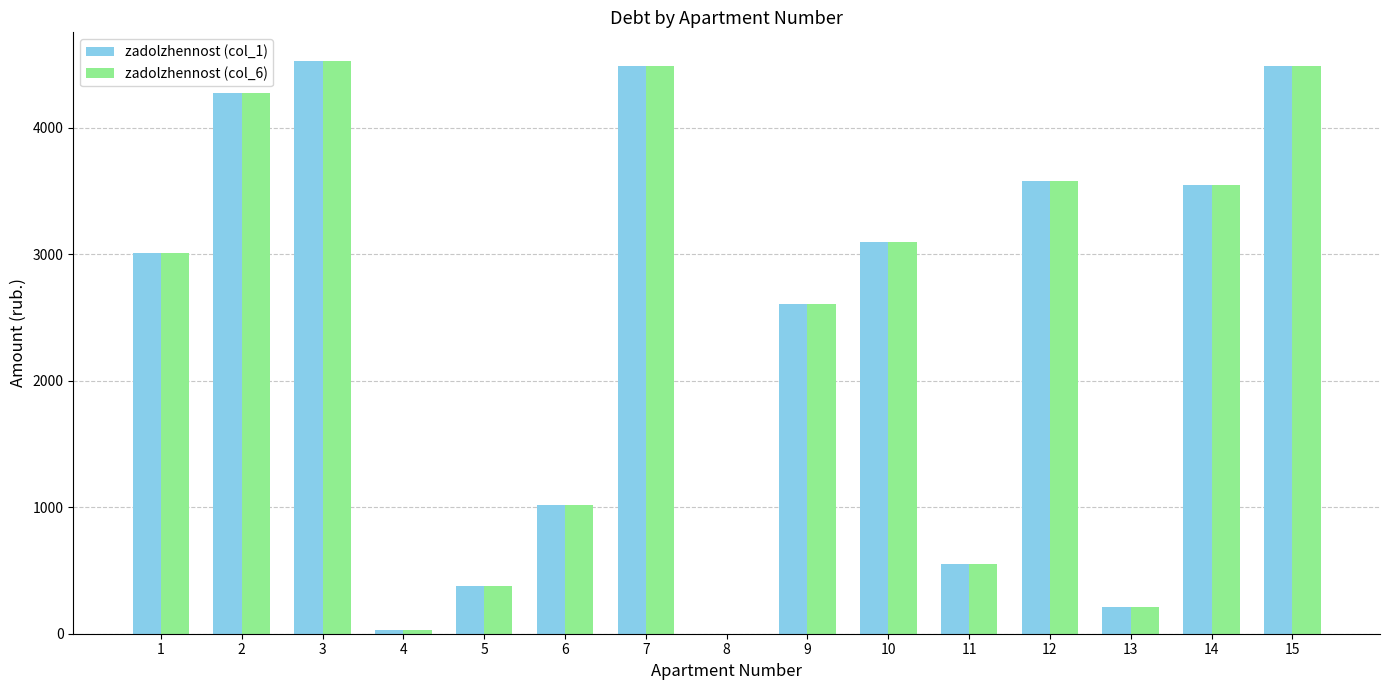

What is the sum of all zadolzhennost (col_1) values?

35816.7